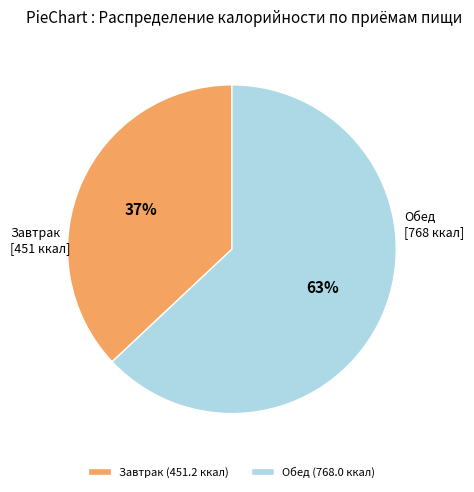

To the nearest percent, what is the difference between the largest and smallest slice percentages?

26%